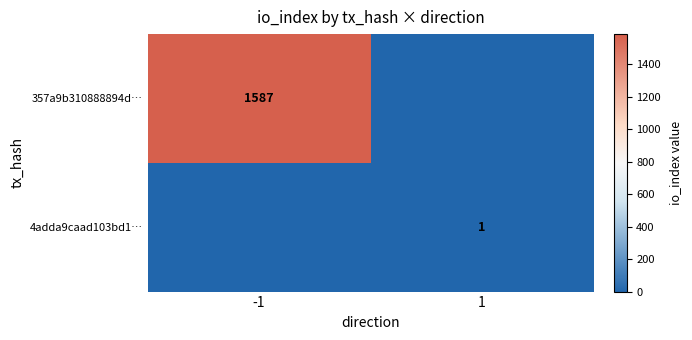

Is the value of 357a9b310888894d… at -1 greater than the value of 4adda9caad103bd1… at 1?

Yes